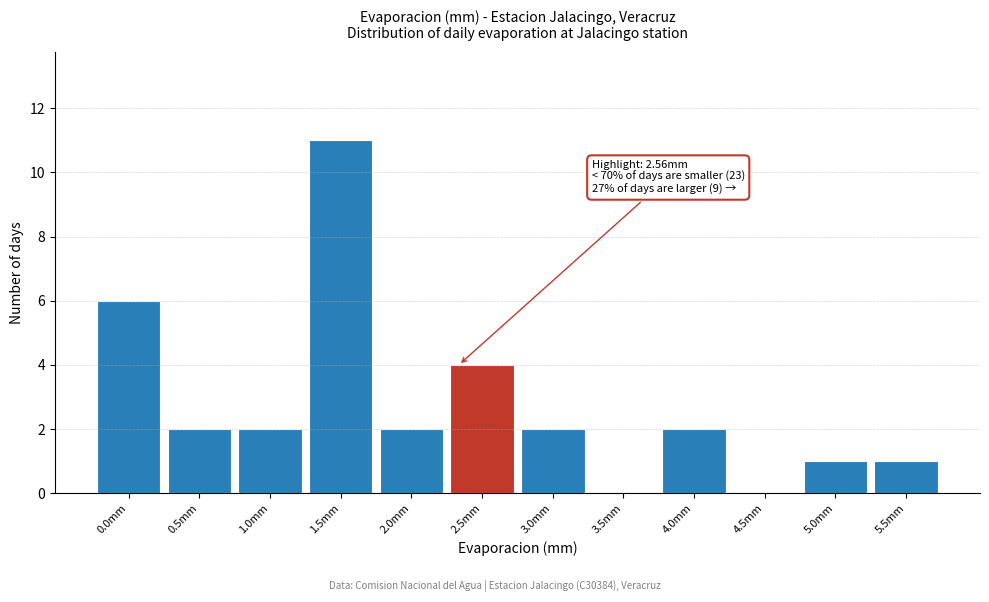

Reading left to right, what are all the values shown in this chart?

0.0mm=6	0.5mm=2	1.0mm=2	1.5mm=11	2.0mm=2	2.5mm=4	3.0mm=2	3.5mm=0	4.0mm=2	4.5mm=0	5.0mm=1	5.5mm=1